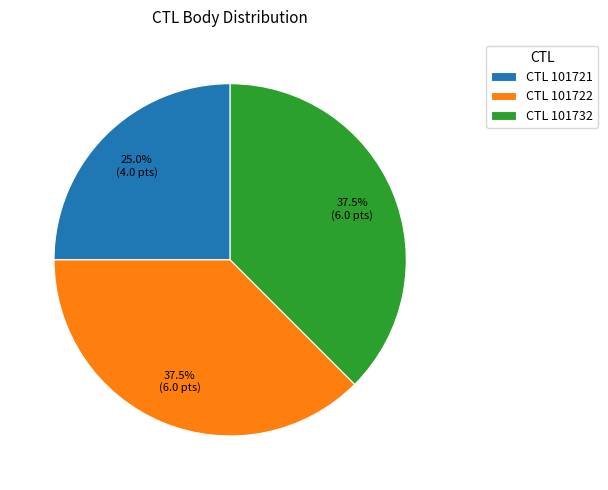

Which category has the smallest portion of the pie?

CTL 101721